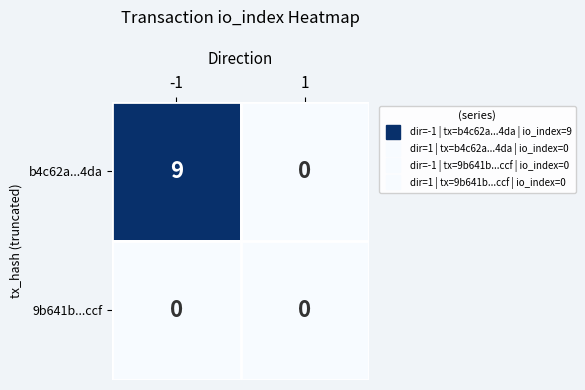

List the series in order of their overall mean, highest first.

b4c62a...4da, 9b641b...ccf